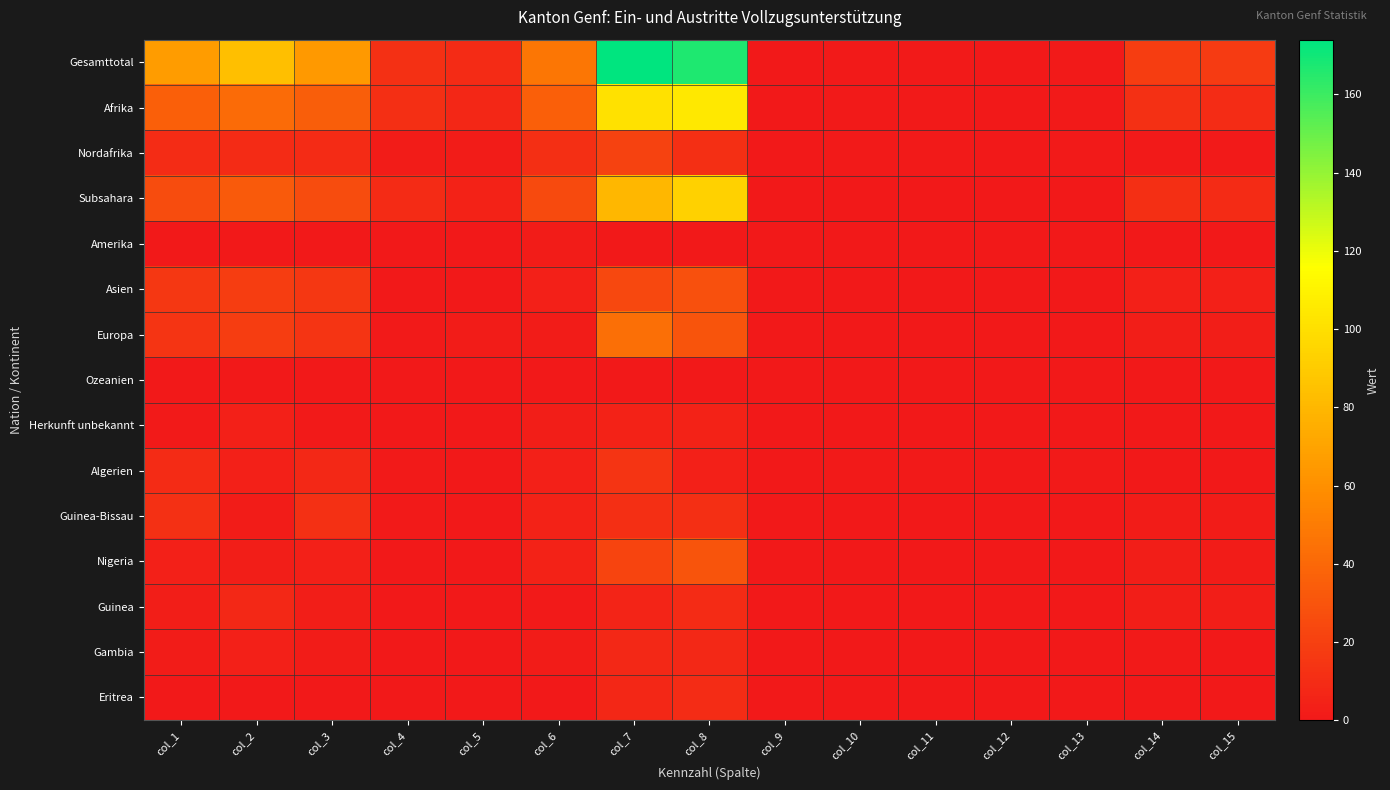

Which series has the largest total across all categories?

Gesamttotal